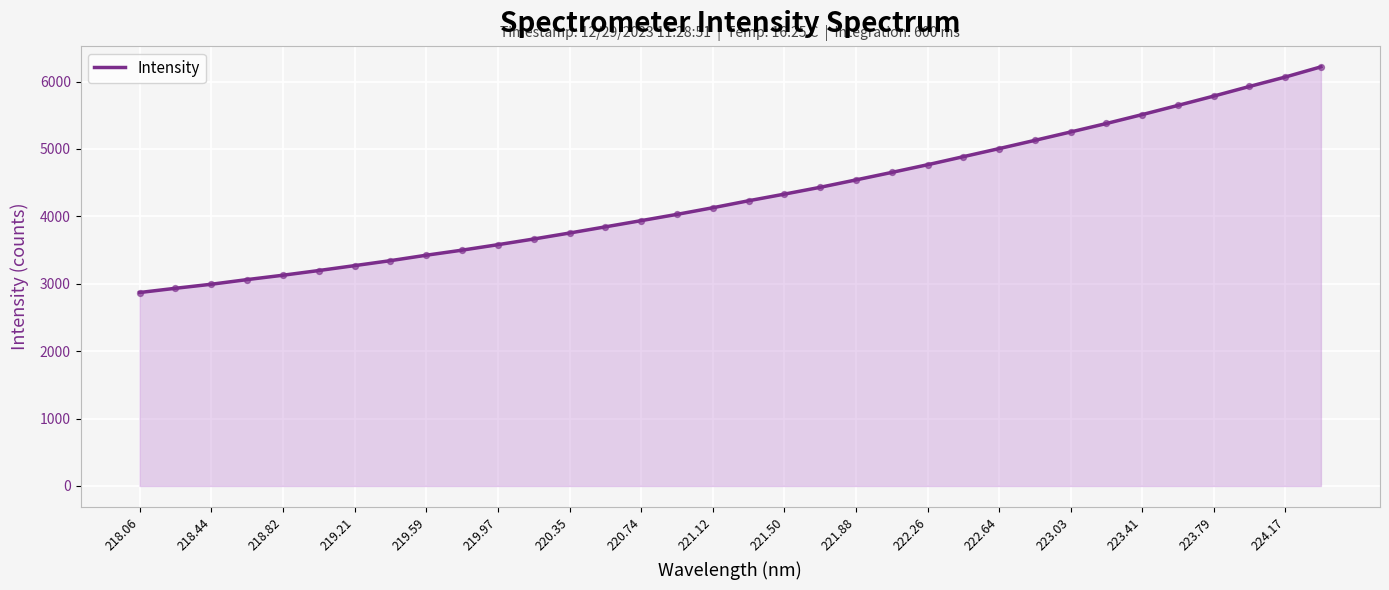

What is the minimum value shown in the chart?

2869.8